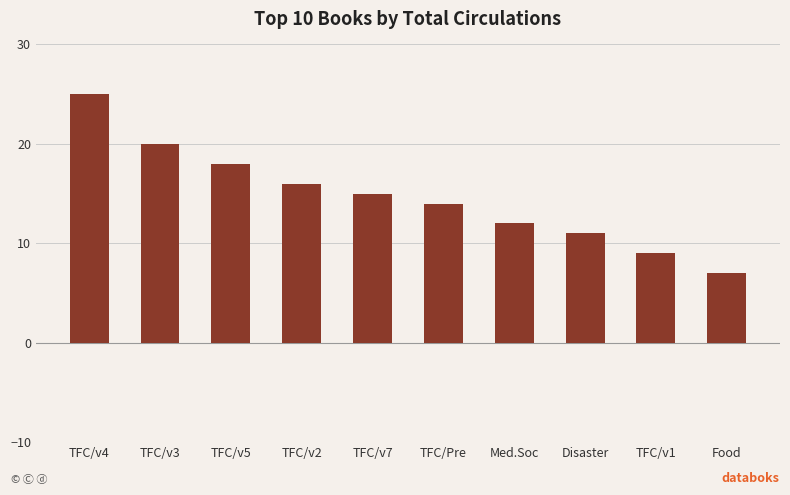

At which label is the value closest to 16?

TFC/v2